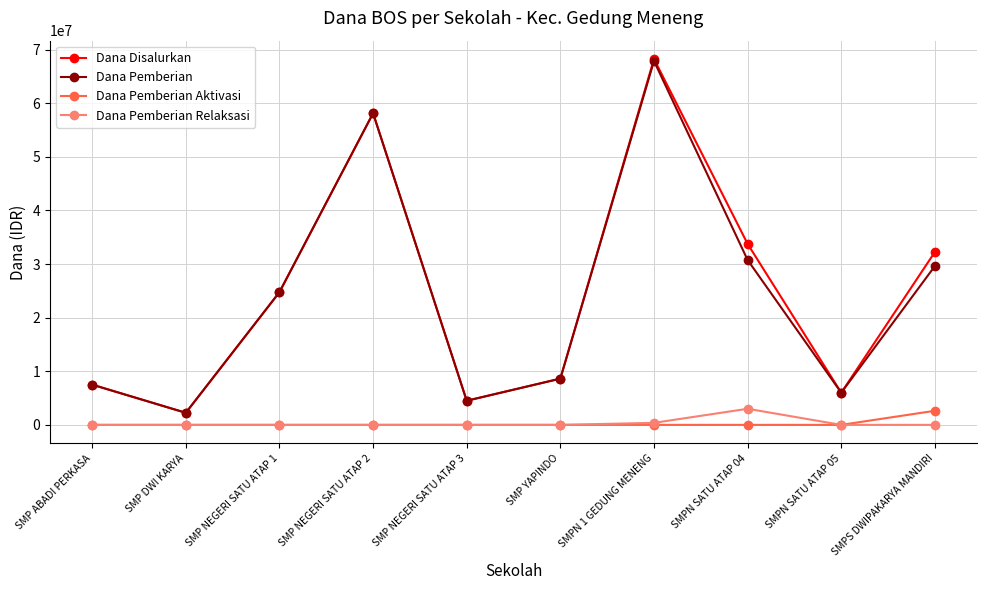

Reading left to right, transcribe all the data shown in this chart.

Dana Disalurkan: 7500000	2250000	24750000	58125000	4500000	8625000	68250000	33750000	6000000	32250000
Dana Pemberian: 7500000	2250000	24750000	58125000	4500000	8625000	67875000	30750000	6000000	29625000
Dana Pemberian Aktivasi: 0	0	0	0	0	0	0	0	0	2625000
Dana Pemberian Relaksasi: 0	0	0	0	0	0	375000	3000000	0	0